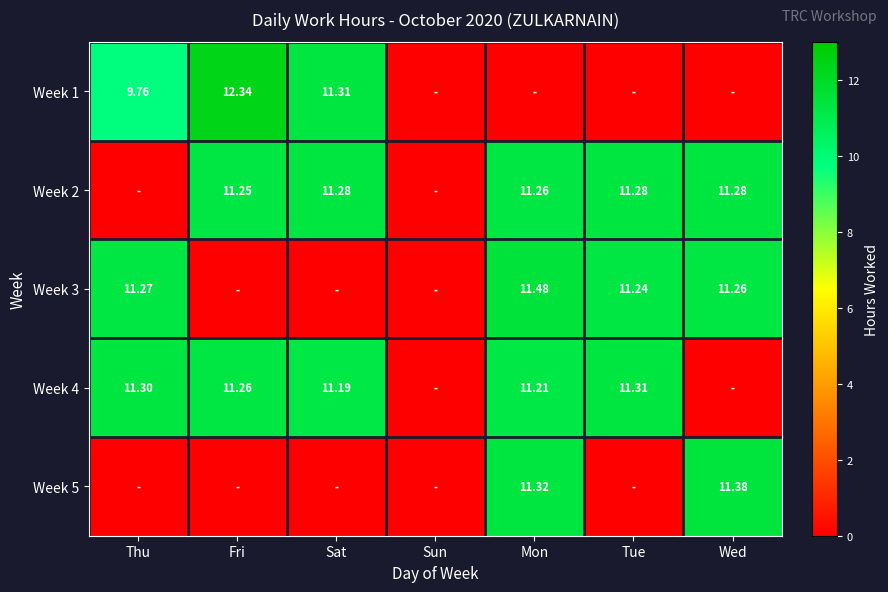

Is the value of Week 1 at Fri greater than the value of Week 4 at Tue?

Yes